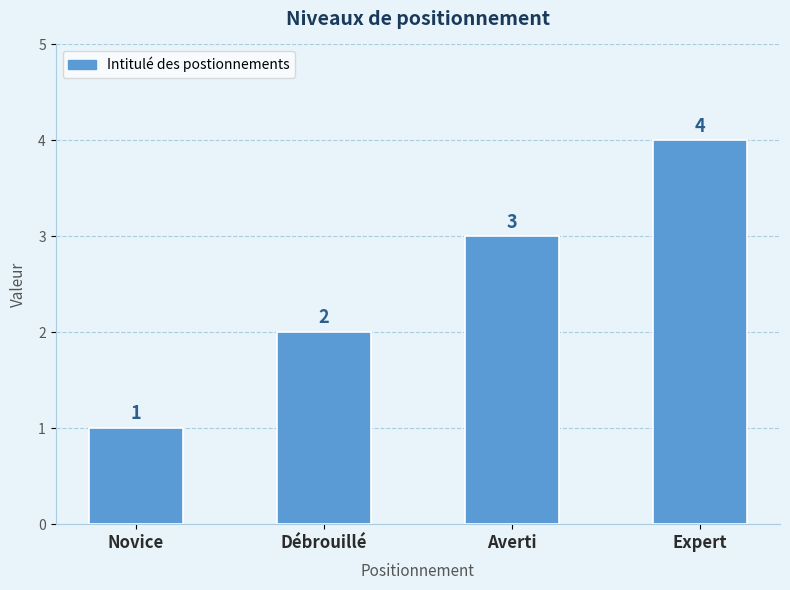

What is the value of the 3rd bar from the left?

3